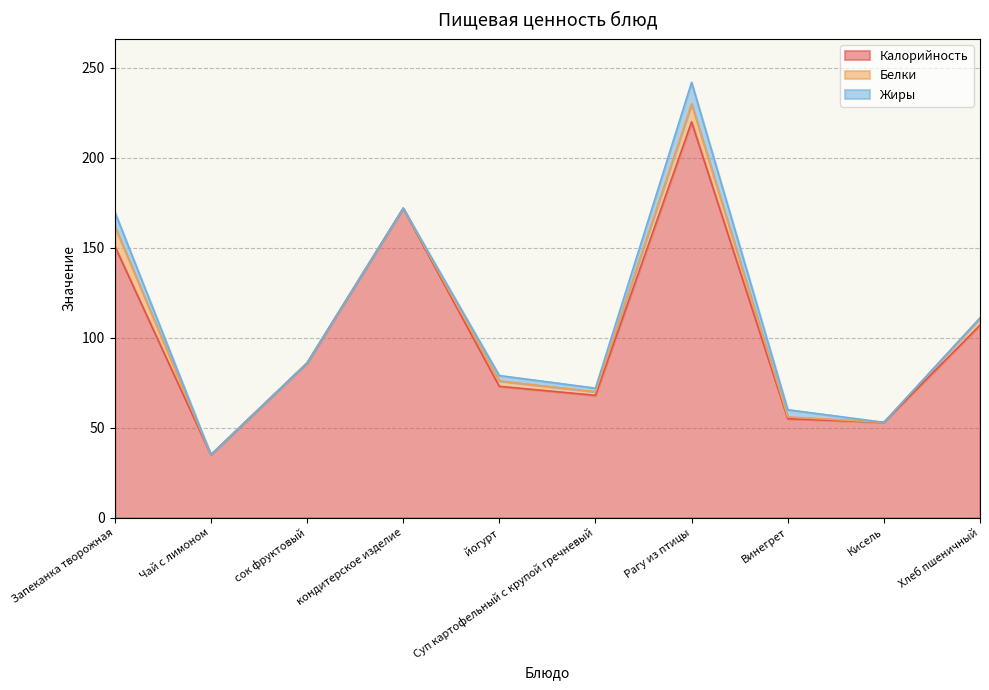

Which series has the largest range (max minus min)?

Калорийность